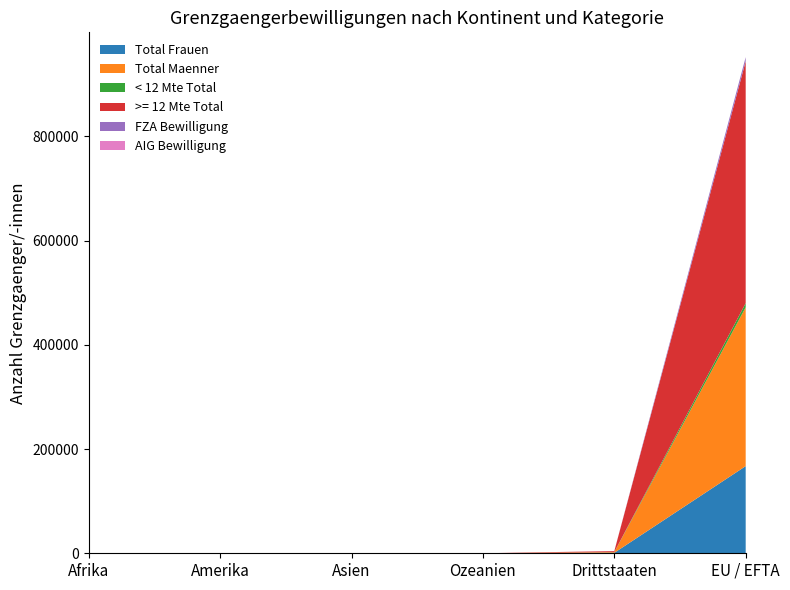

Reading right to left, transcribe all the data shown in this chart.

Total Frauen: 167237	879	4	115	111	29
Total Maenner: 304741	1199	13	59	99	47
< 12 Mte Total: 7952	193	1	37	35	16
>= 12 Mte Total: 464026	1885	16	137	175	60
FZA Bewilligung: 7952	1	0	0	0	0
AIG Bewilligung: 0	192	1	37	35	16